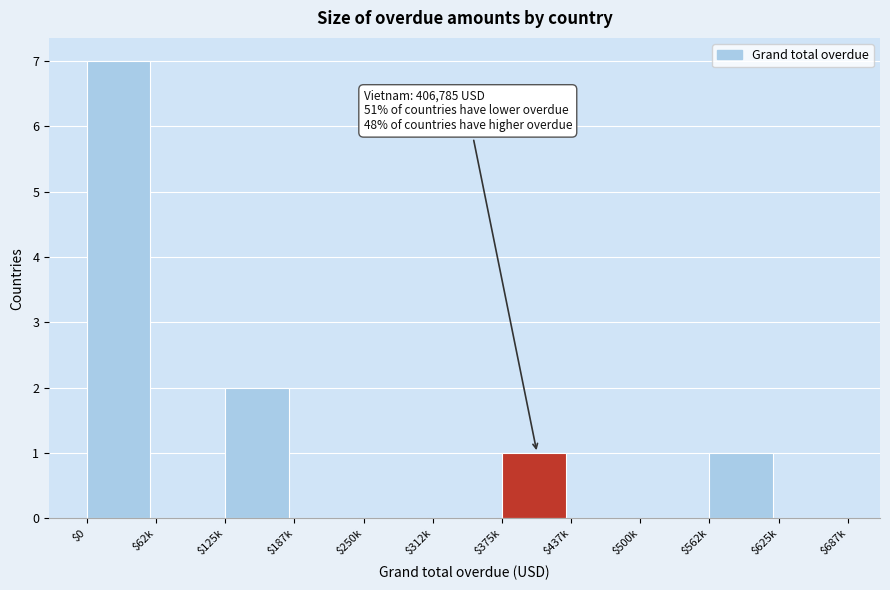

True or false: the data shows 12 at $0.

False